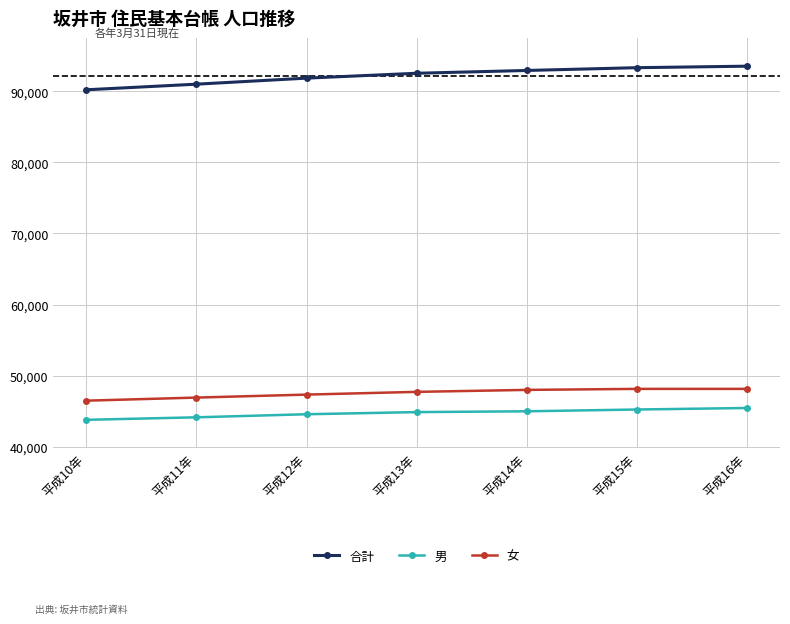

What is the minimum value for 女?

46464